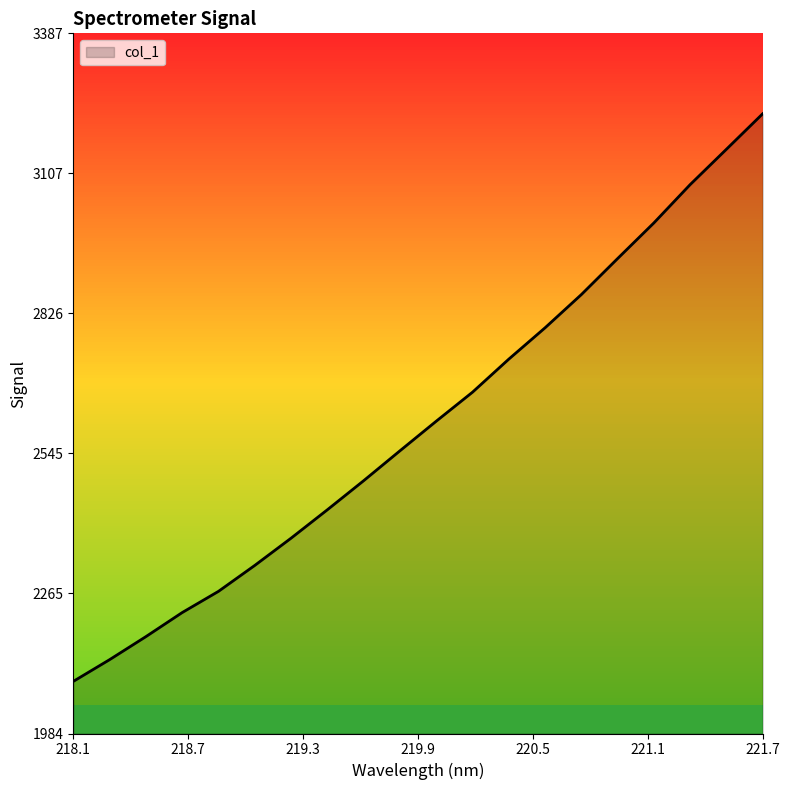

Reading left to right, extract all data points from this chart.

2088.9	2132.5	2178.7	2226.9	2269.4	2321.4	2376.0	2433.0	2491.2	2551.1	2610.5	2668.7	2734.9	2797.7	2864.3	2936.5	3007.9	3084.7	3155.5	3226.6